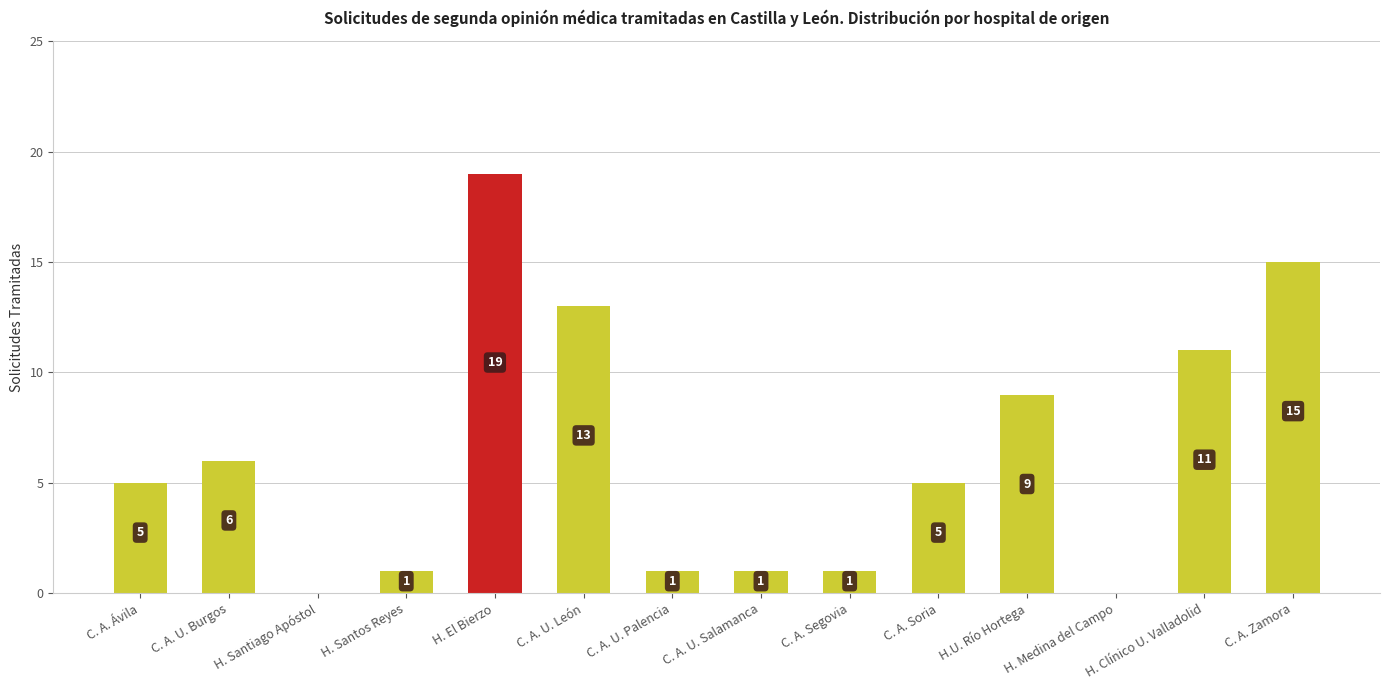

What is the approximate value at C. A. Ávila, to the nearest 5?

5